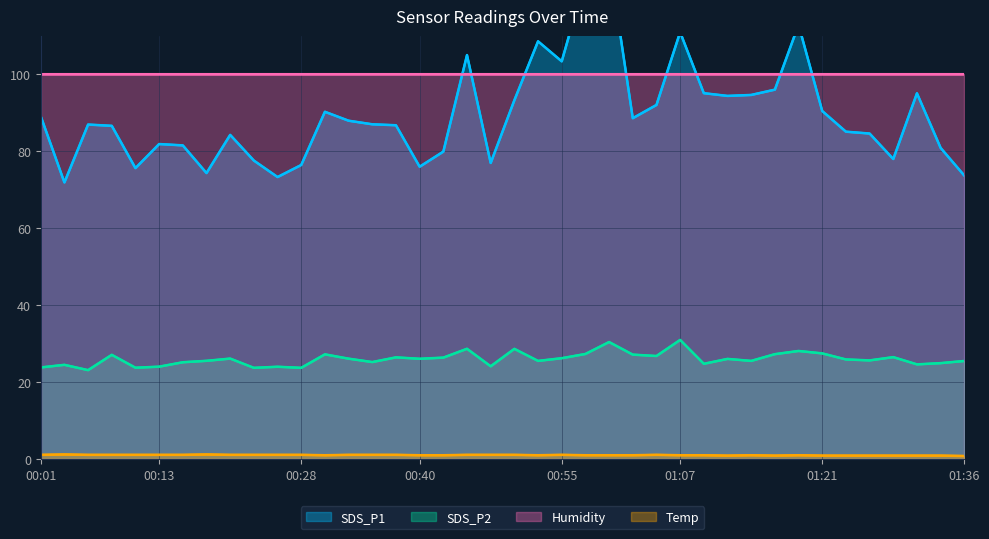

True or false: SDS_P1 has a value of 159.1 at 00:52.

False